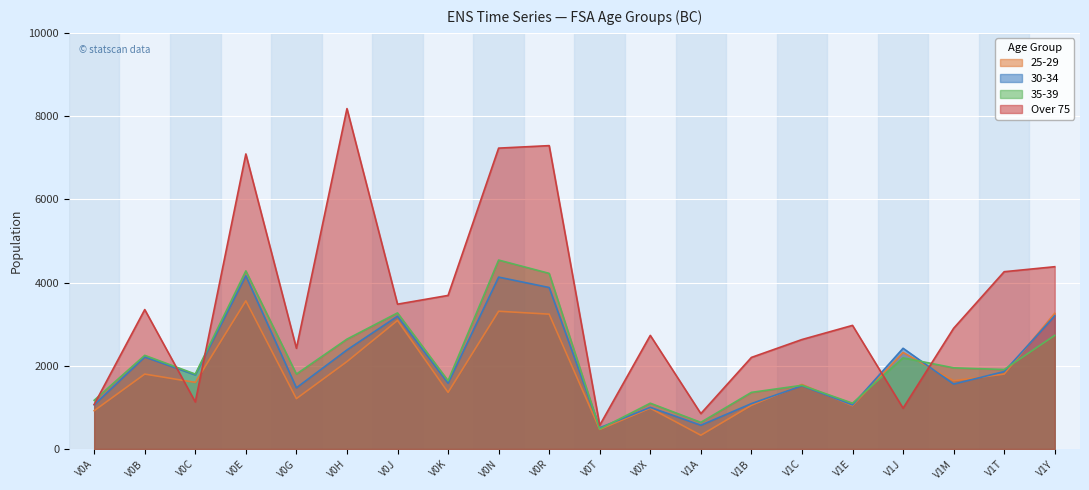

Count the number of categories in the chart.

20